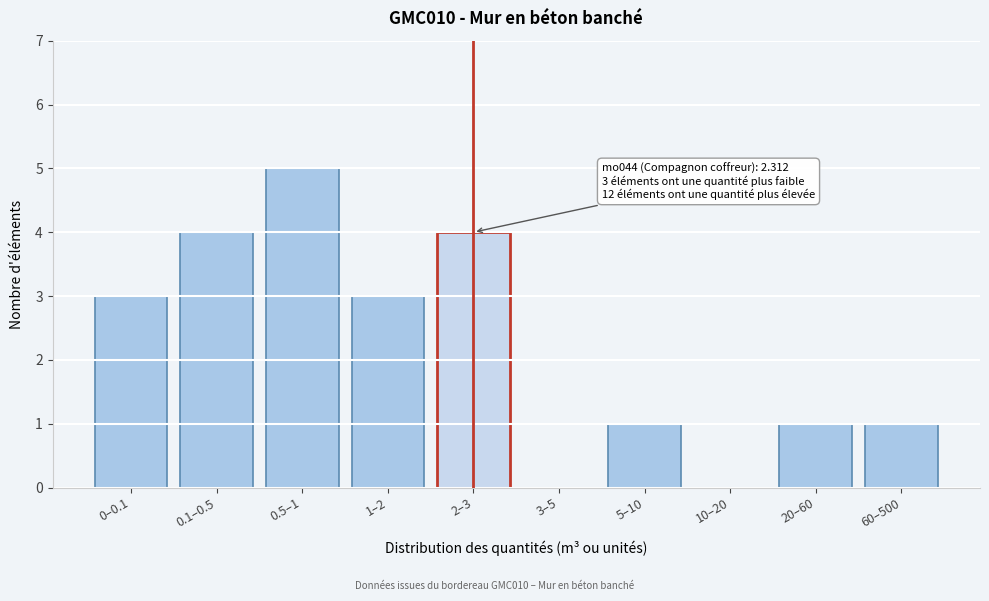

Reading left to right, list all the values displayed in this chart.

0–0.1=3	0.1–0.5=4	0.5–1=5	1–2=3	2–3=4	3–5=0	5–10=1	10–20=0	20–60=1	60–500=1